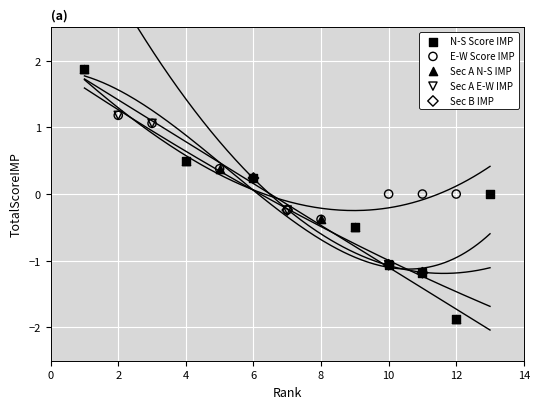

What are all the series names shown in the legend?

N-S Score IMP, E-W Score IMP, Sec A N-S IMP, Sec A E-W IMP, Sec B IMP